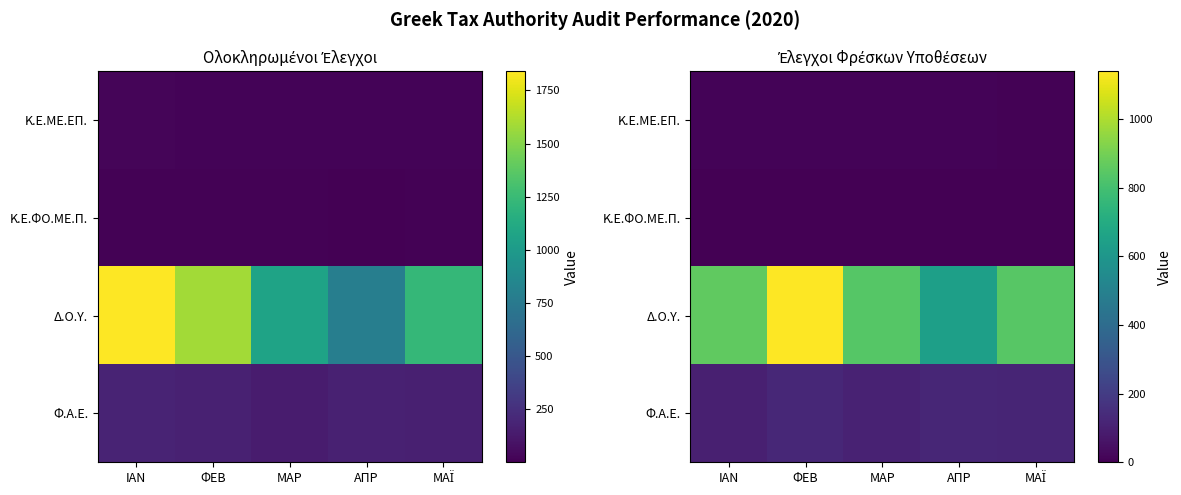

What is the difference between the Δ.Ο.Υ. values at ΑΠΡ and ΜΑΪ?

200